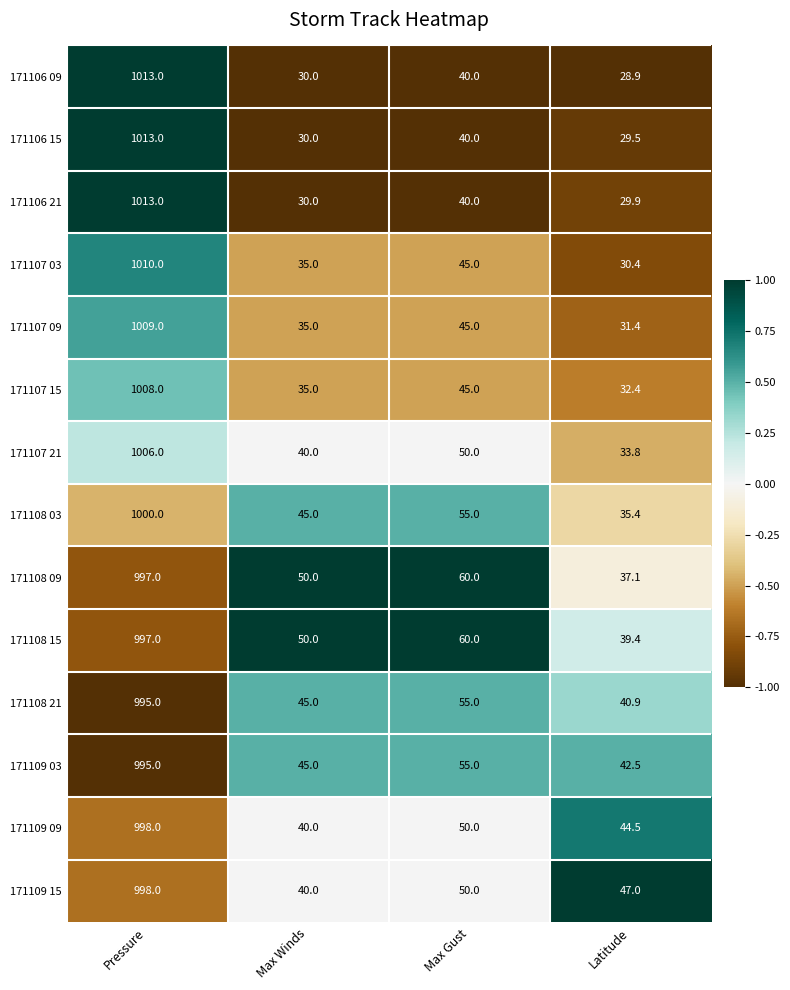

What is the difference between the highest and lowest values at Latitude?

18.1